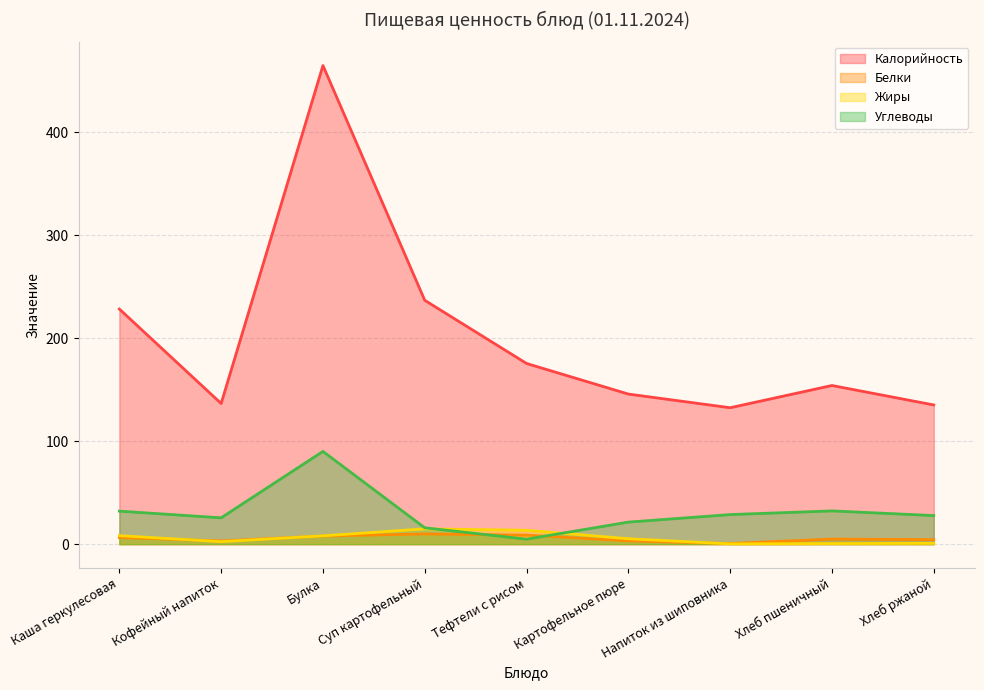

What is the spread (max minus min) of values at Хлеб ржаной?

134.4